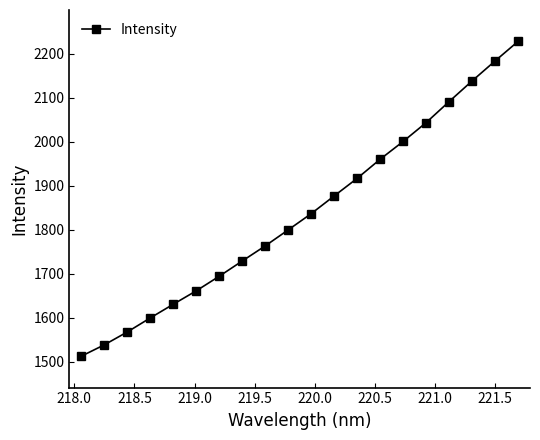

What is the smallest value displayed?

1512.9